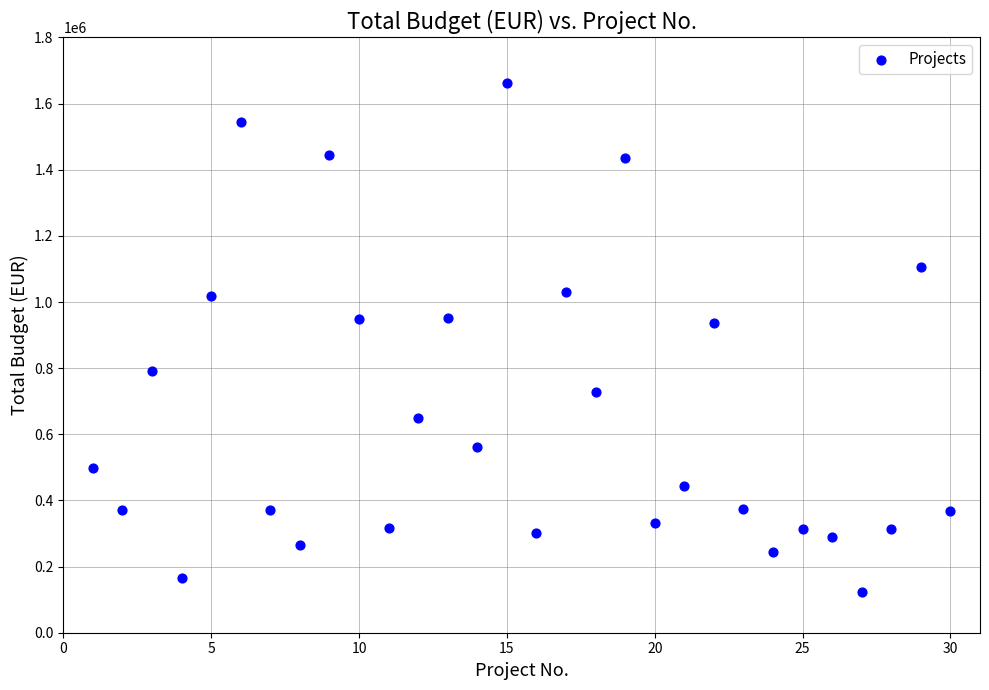

What is the range of X values (max minus min)?

29.0